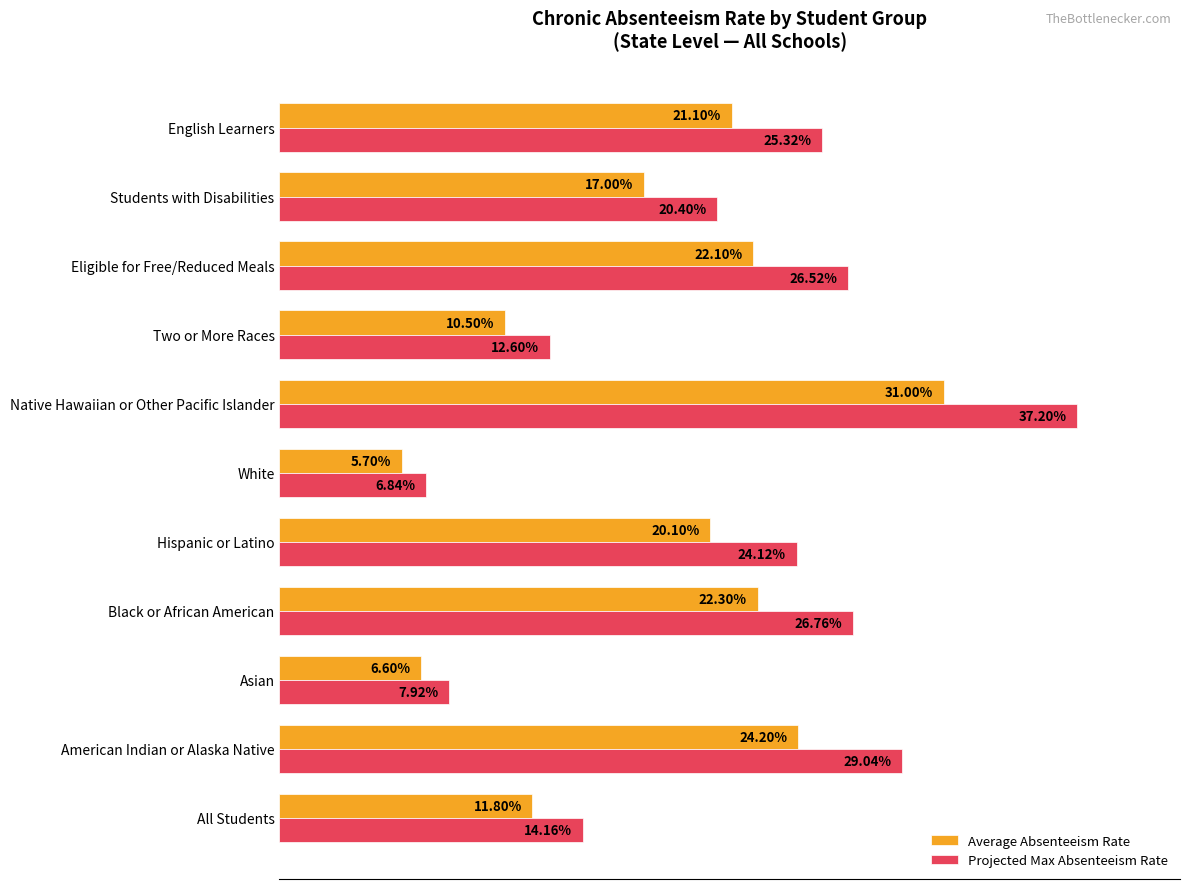

Which series has the largest total across all categories?

Projected Max Absenteeism Rate